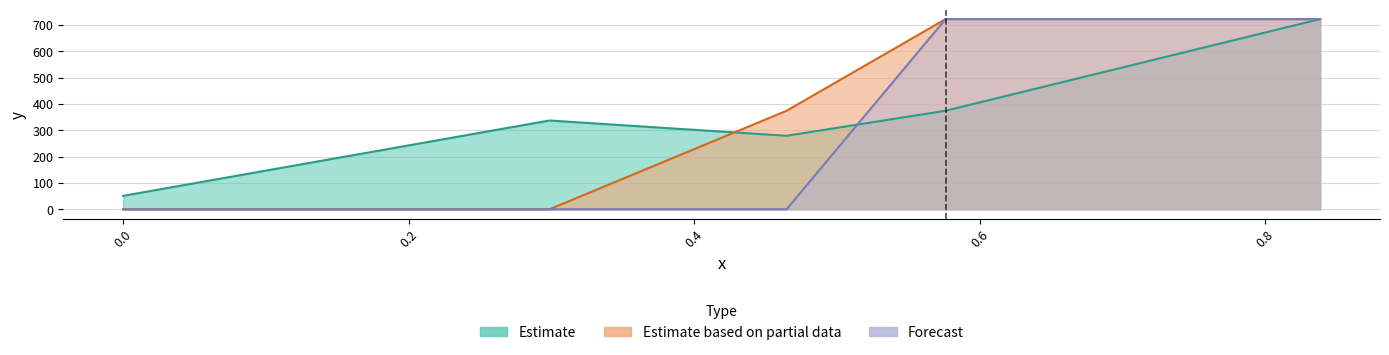

How many lines are shown in the chart?

3